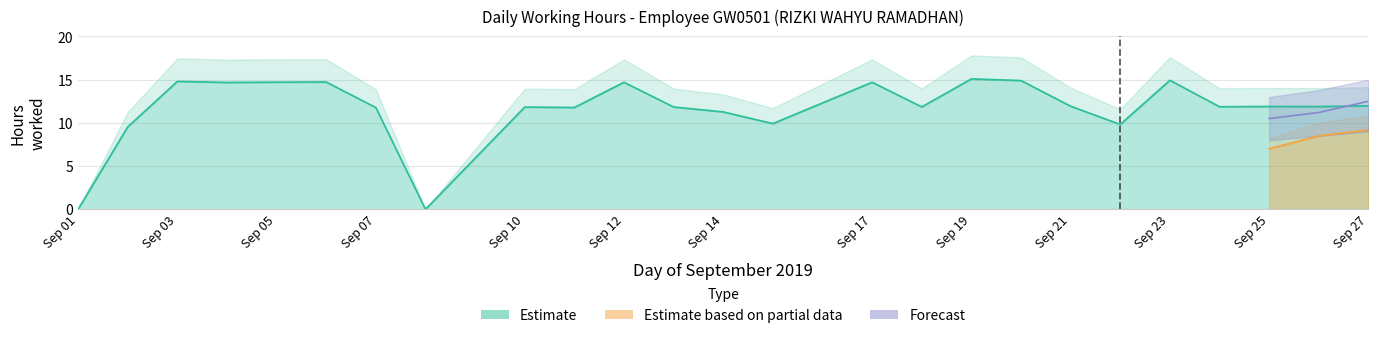

At which category is the sum across all series the highest?

27